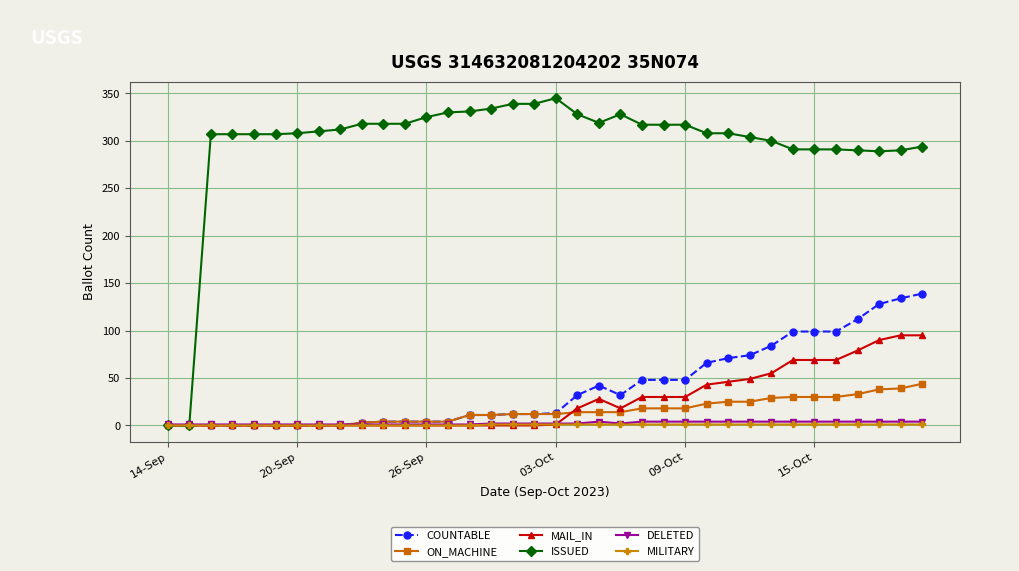

Which series has the largest total across all categories?

ISSUED